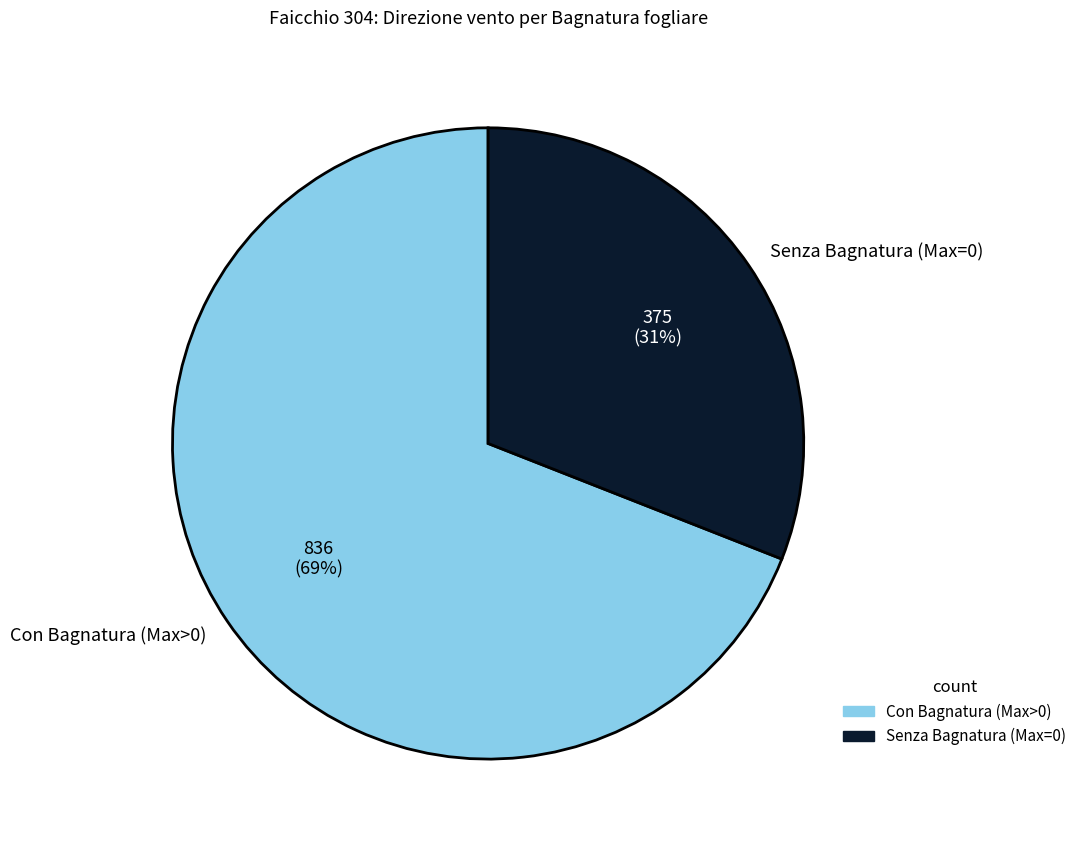

Which slice is the smallest?

Senza Bagnatura (Max=0)